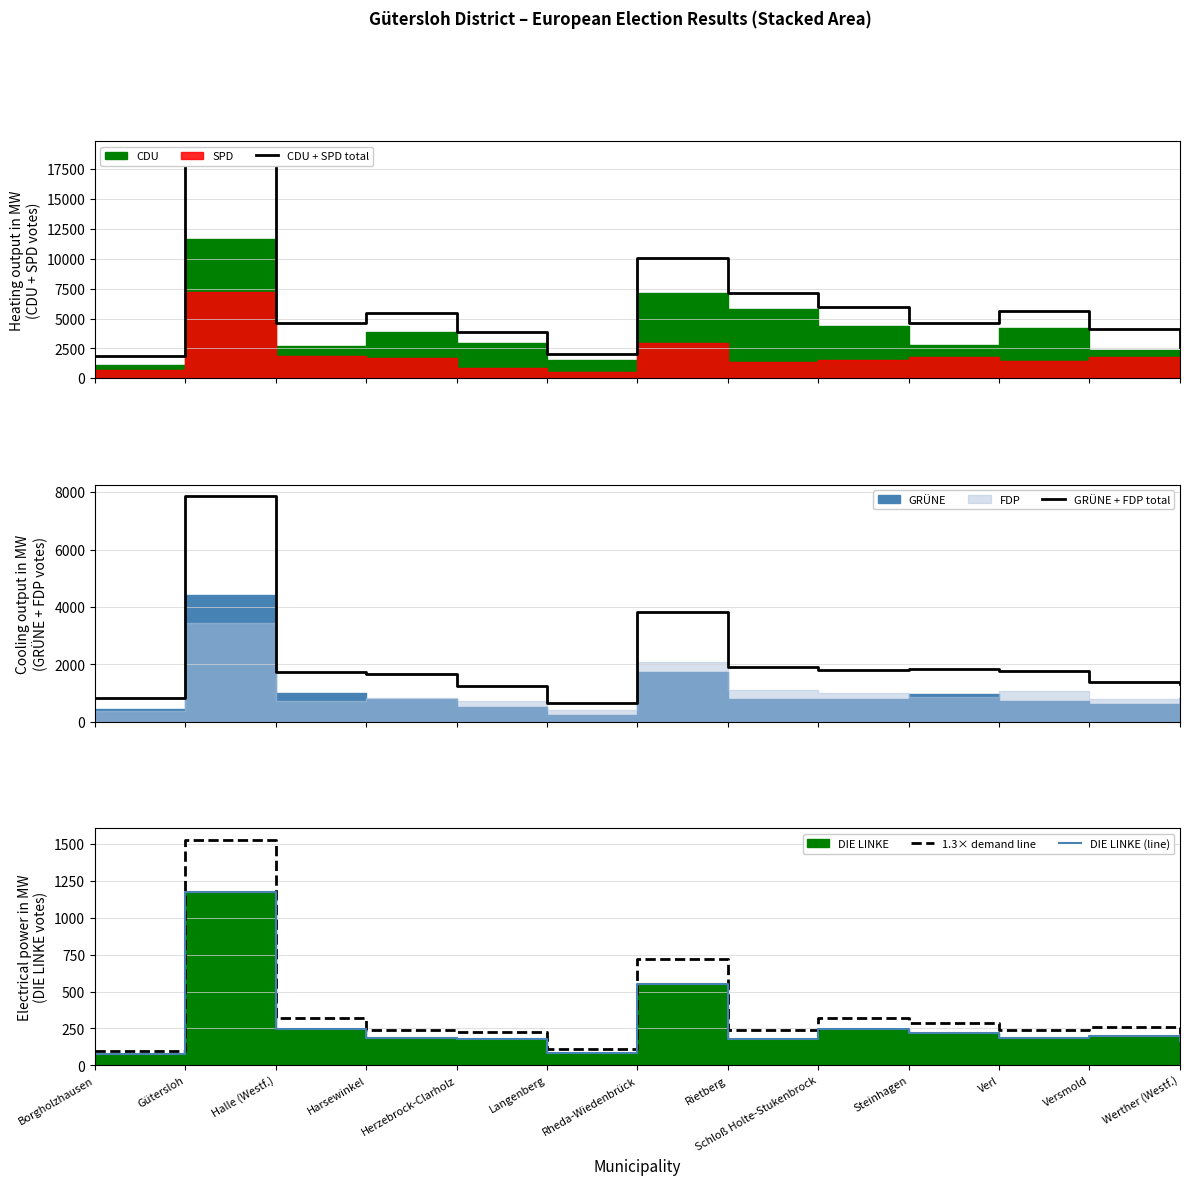

At which label does CDU + SPD total reach its peak?

Gütersloh